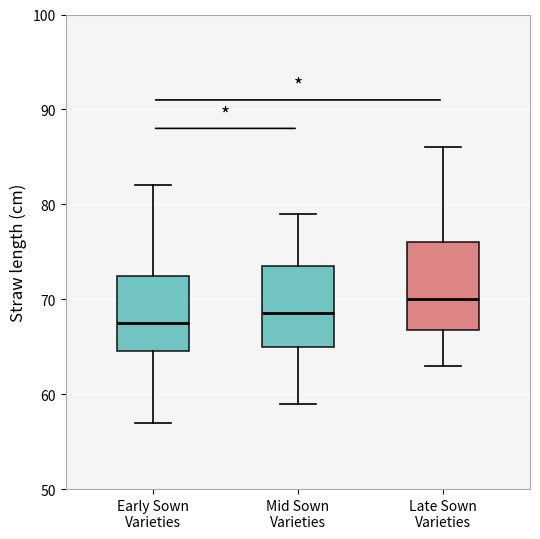

Reading left to right, read every box against the y-axis: the position of its median line, the range the box covers, and the ends of its whiskers. The values are not printed on the chart, so give them approximately, as read against the axis.

Early Sown Varieties: median 68, box 65 to 73, whiskers 57 to 82
Mid Sown Varieties: median 69, box 65 to 74, whiskers 59 to 79
Late Sown Varieties: median 70, box 67 to 76, whiskers 63 to 86